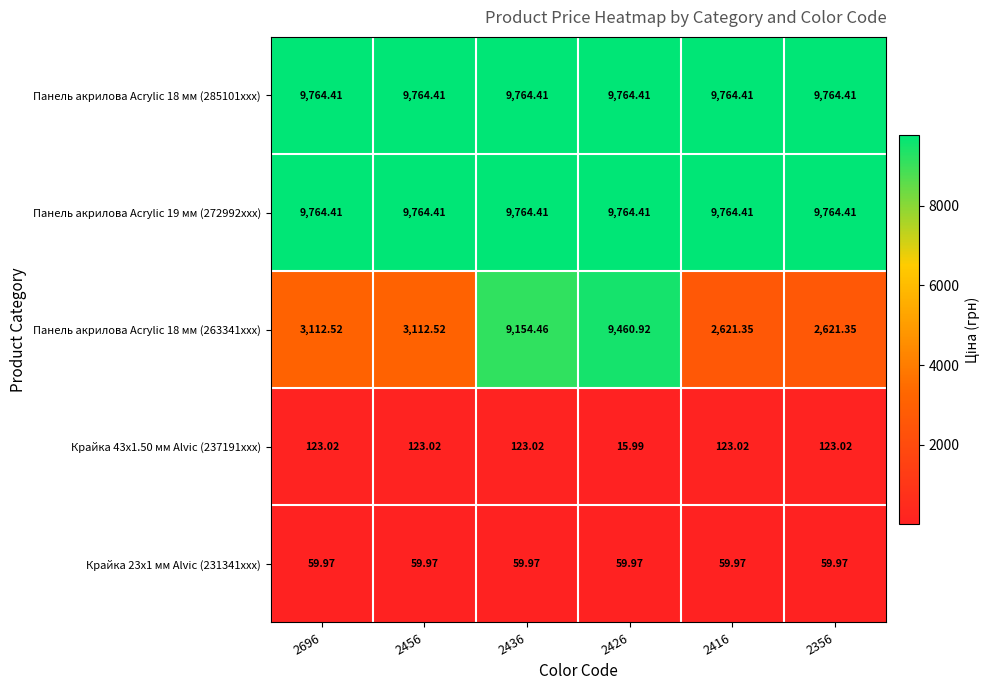

What is the total value across all series at 2356?

22333.2